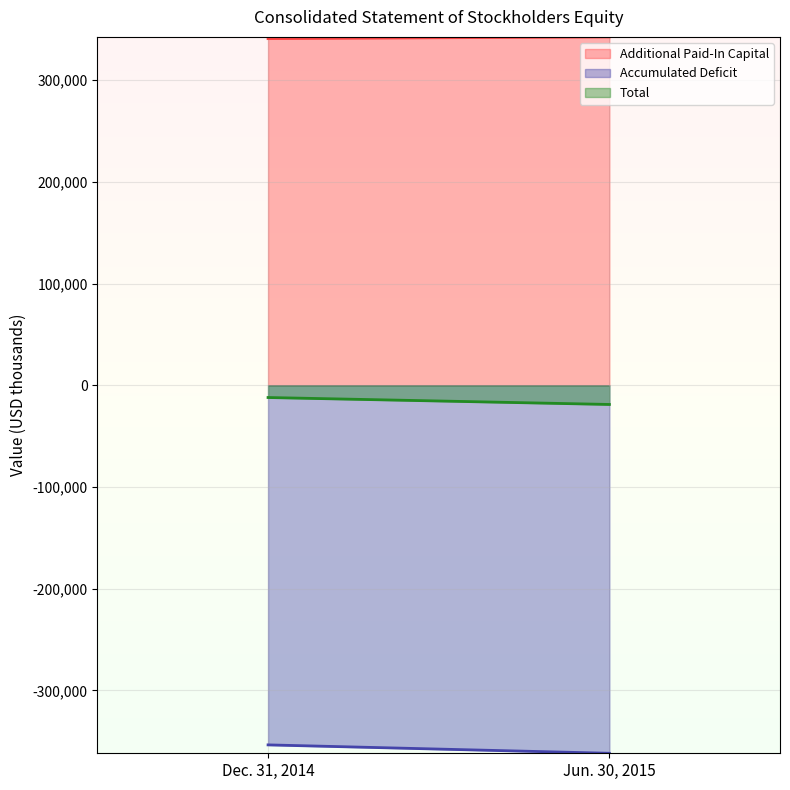

What value does the Additional Paid-In Capital series have at Dec. 31, 2014, to the nearest 10?

340770